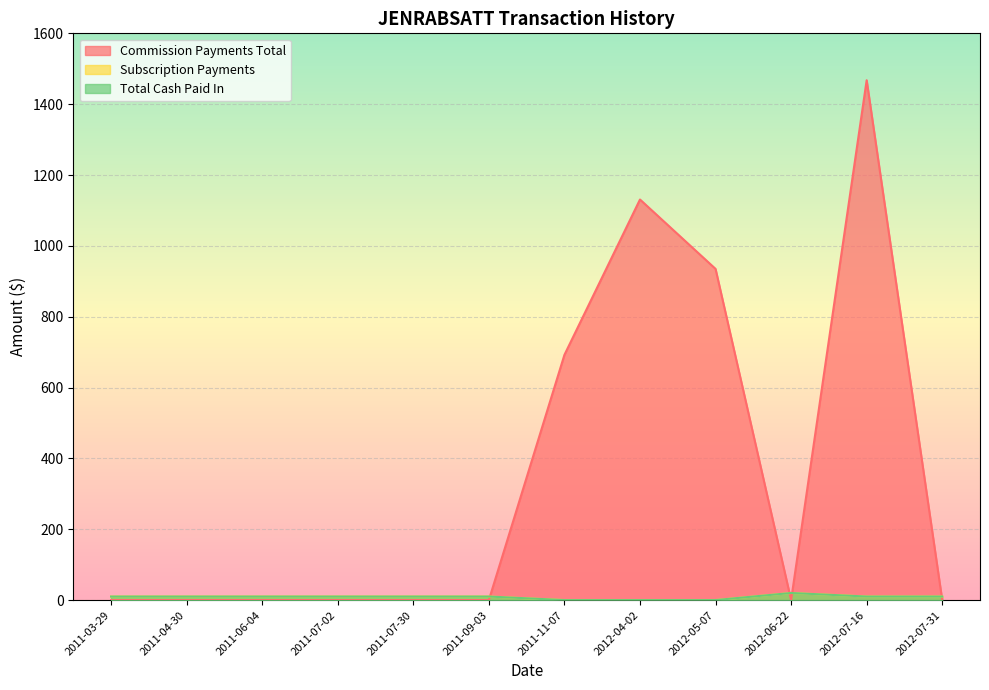

Where do Commission Payments Total and Total Cash Paid In first cross each other?

2011-09-03 and 2011-11-07